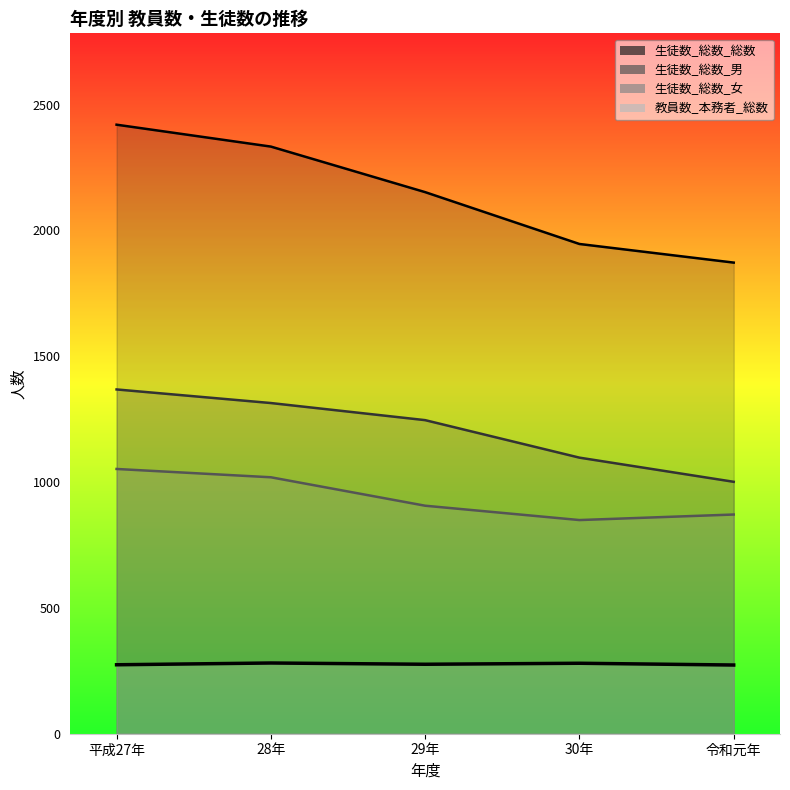

Reading left to right, list all the values displayed in this chart.

教員数_本務者_総数: 274	281	276	280	273
生徒数_総数_総数: 2420	2333	2152	1946	1872
生徒数_総数_男: 1368	1314	1246	1097	1001
生徒数_総数_女: 1052	1019	906	849	871